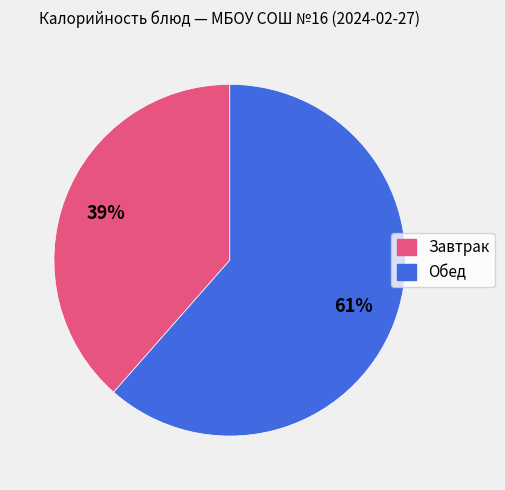

Is there a majority slice in this chart?

Yes